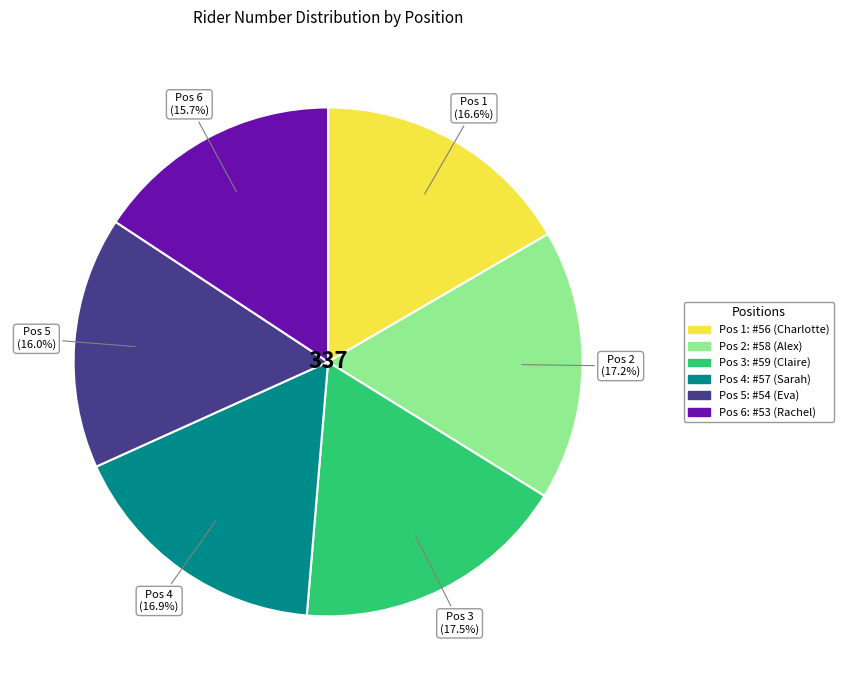

Is there any slice that represents more than half of the pie?

No